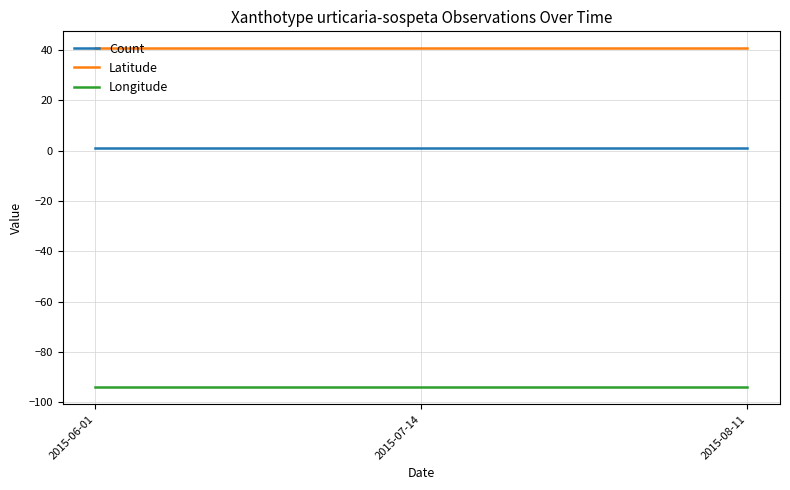

Reading left to right, extract all data points from this chart.

Count: 1.0	1.0	1.0
Latitude: 40.7	40.7	40.7
Longitude: -94.1	-94.1	-94.1